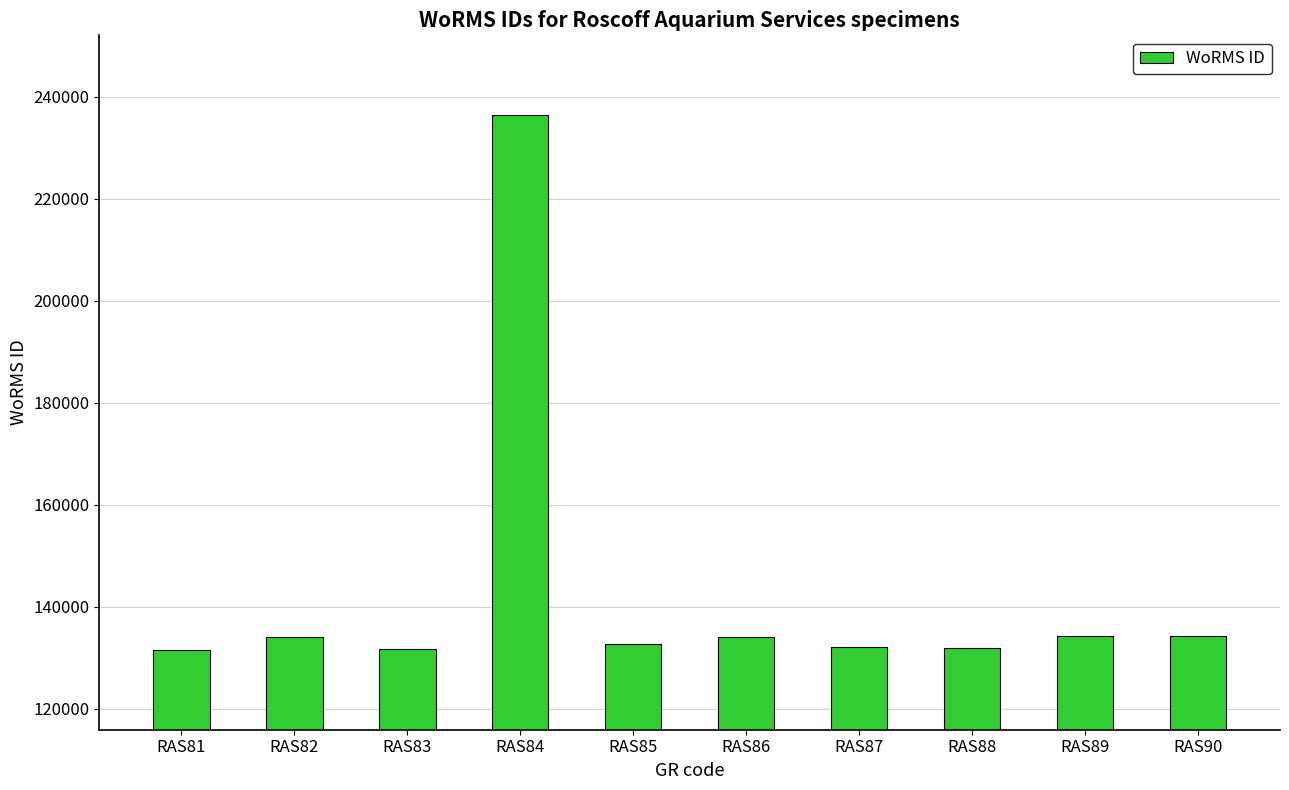

What is the sum of all values?

1433138